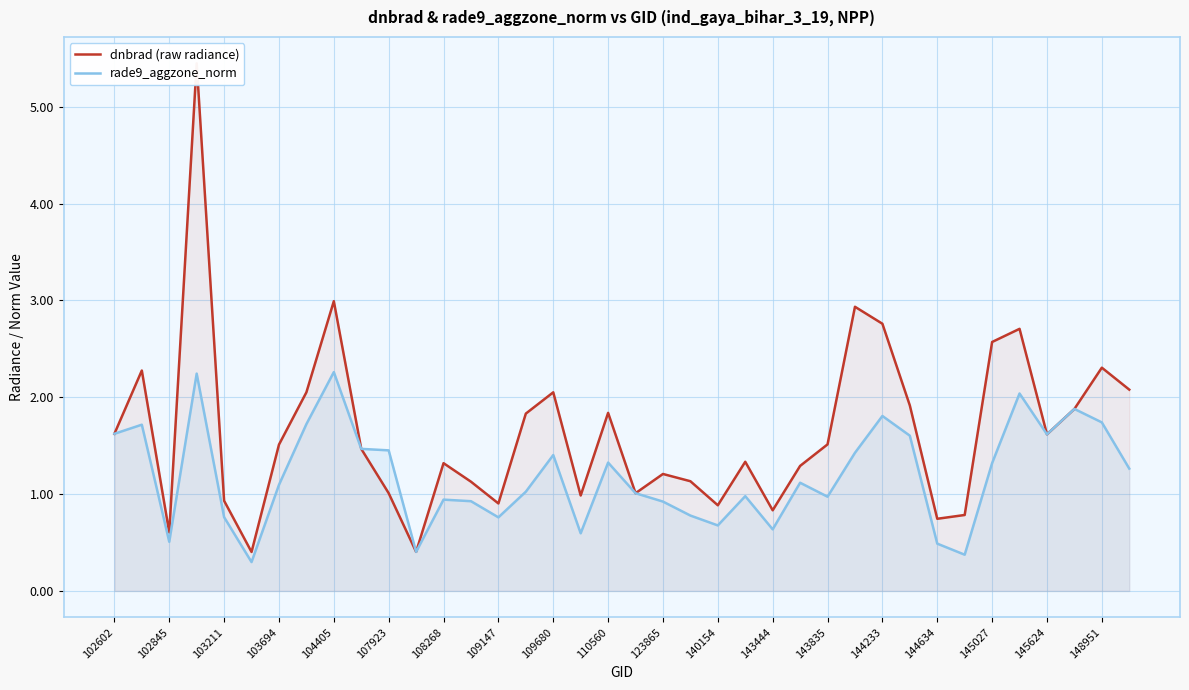

What are all the series names shown in the legend?

dnbrad (raw radiance), rade9_aggzone_norm